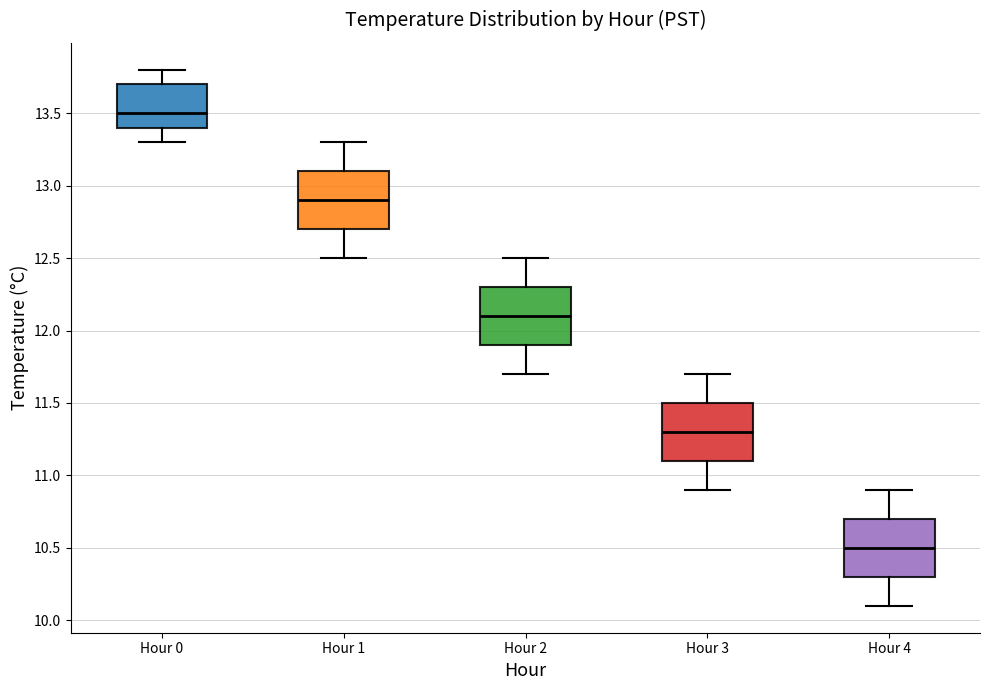

Reading left to right, read every box against the y-axis: the position of its median line, the range the box covers, and the ends of its whiskers. The values are not printed on the chart, so give them approximately, as read against the axis.

Hour 0: median 13.5, box 13.4 to 13.7, whiskers 13.3 to 13.8
Hour 1: median 12.9, box 12.7 to 13.1, whiskers 12.5 to 13.3
Hour 2: median 12.1, box 11.9 to 12.3, whiskers 11.7 to 12.5
Hour 3: median 11.3, box 11.1 to 11.5, whiskers 10.9 to 11.7
Hour 4: median 10.5, box 10.3 to 10.7, whiskers 10.1 to 10.9